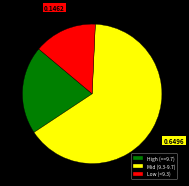

Do Mid (9.3-9.7) and High (>=9.7) together represent more than half of the pie?

Yes